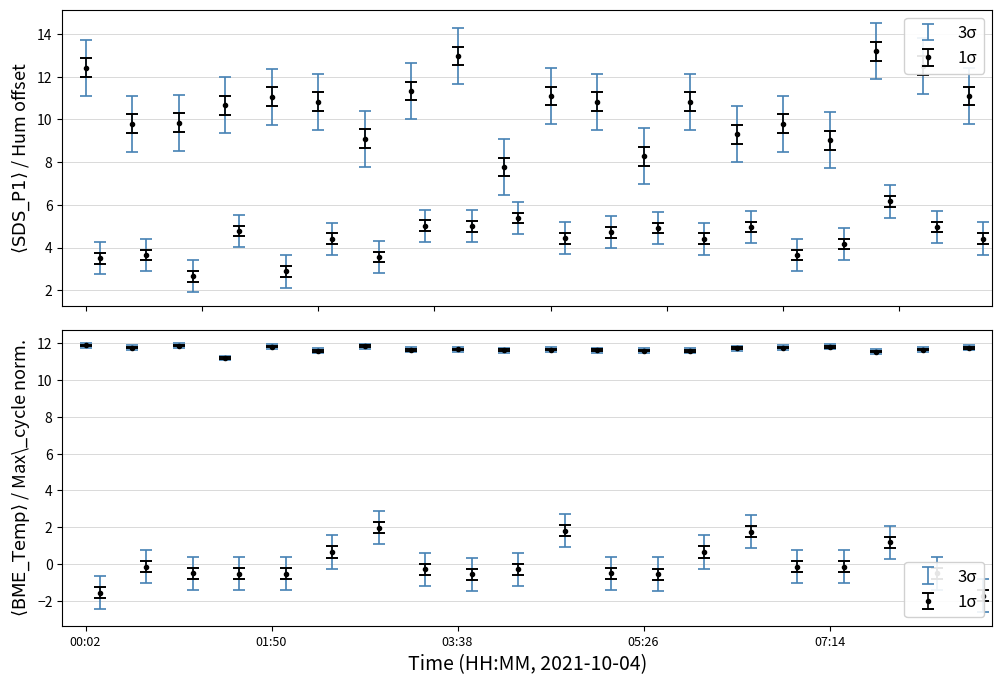

What is the label of the 6th point from the right?

06:20